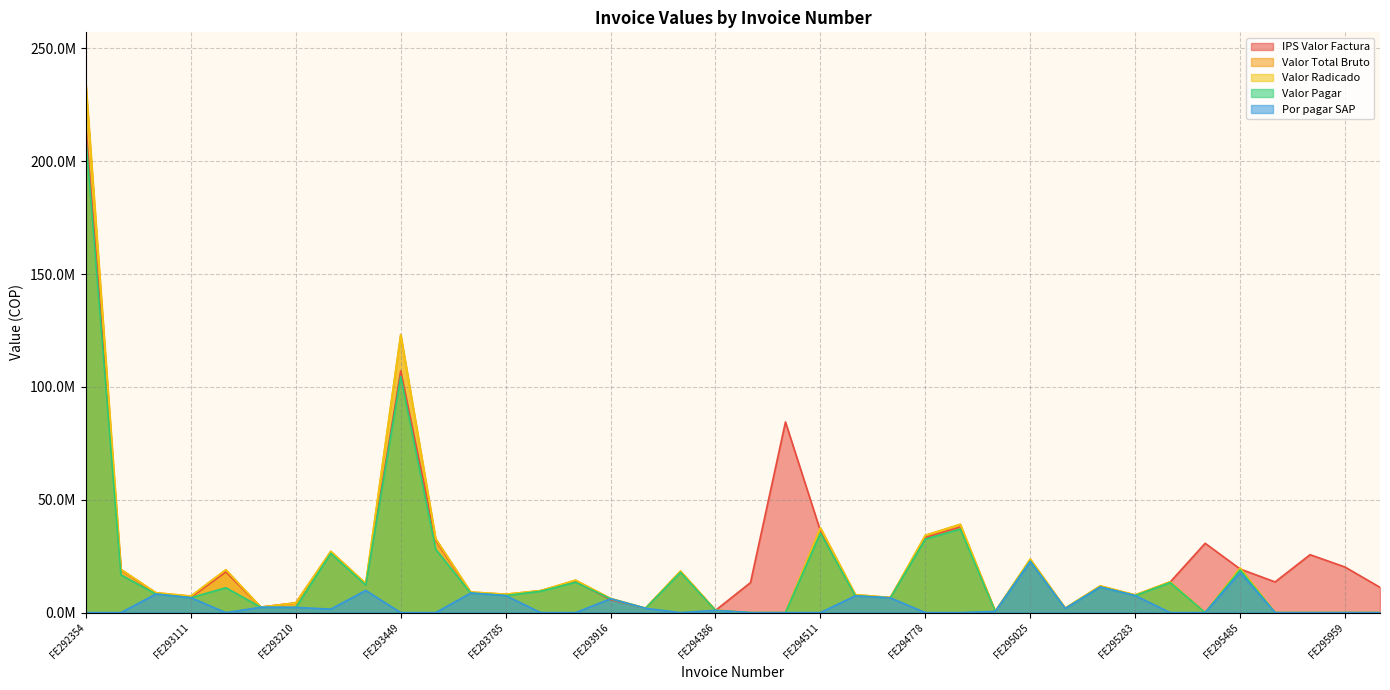

Count the number of data series in this chart.

5